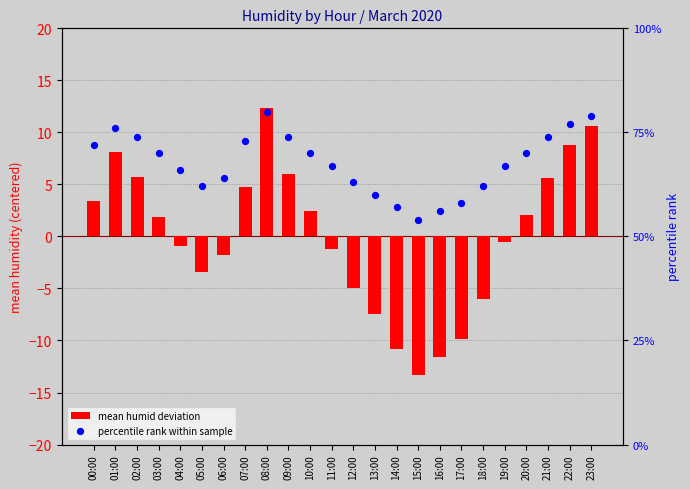

At which category is the sum across all series the highest?

08:00